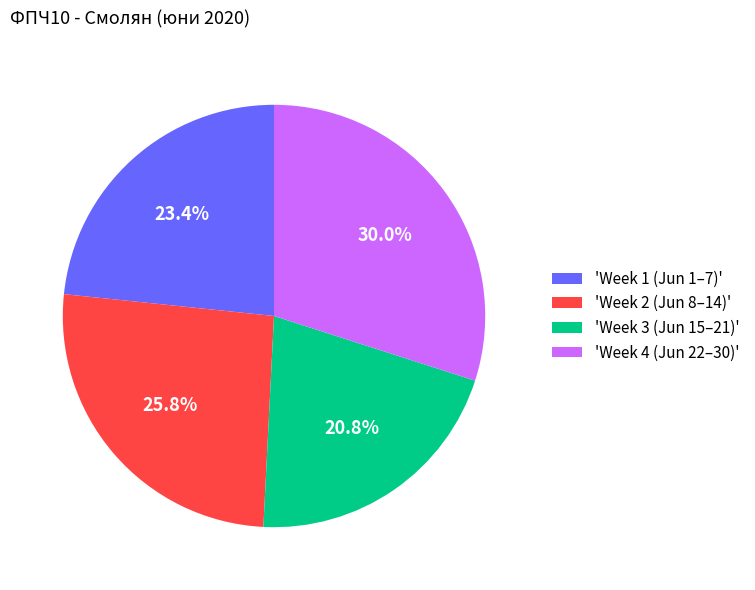

Is there a majority slice in this chart?

No